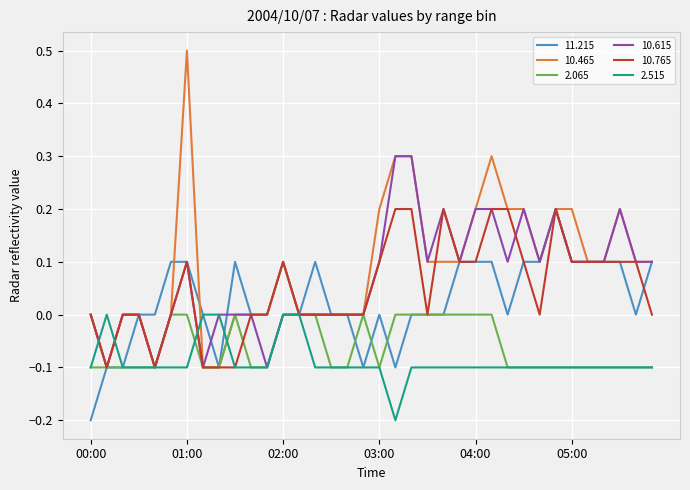

What is the greatest value displayed?

0.5